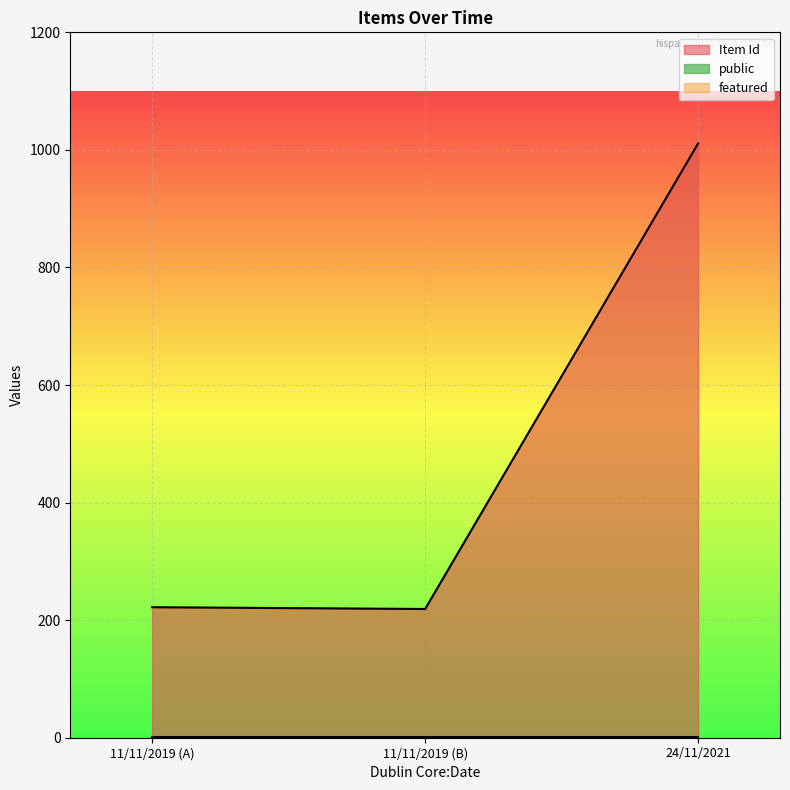

Which series has the largest total across all categories?

Item Id